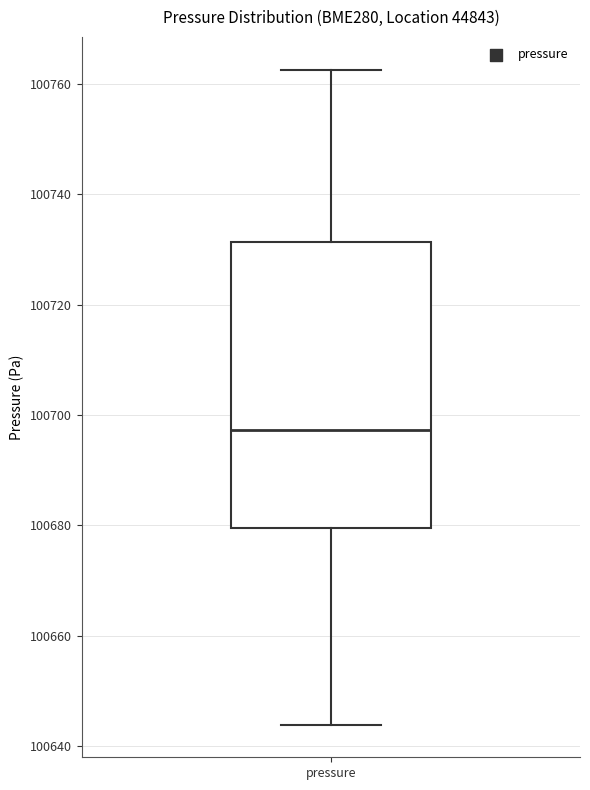

Where does the upper whisker of the box for pressure end on the y-axis? The values are not printed on the chart, so give them approximately, as read against the axis.

100762